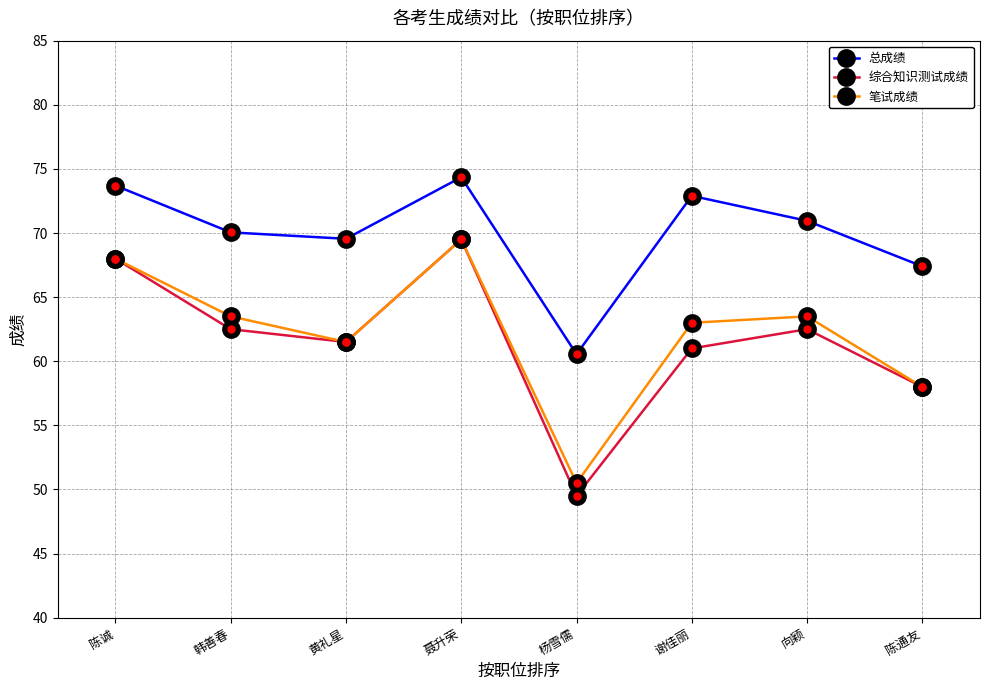

The 总成绩 series shows 69.5 at 黄礼星. True or false?

True